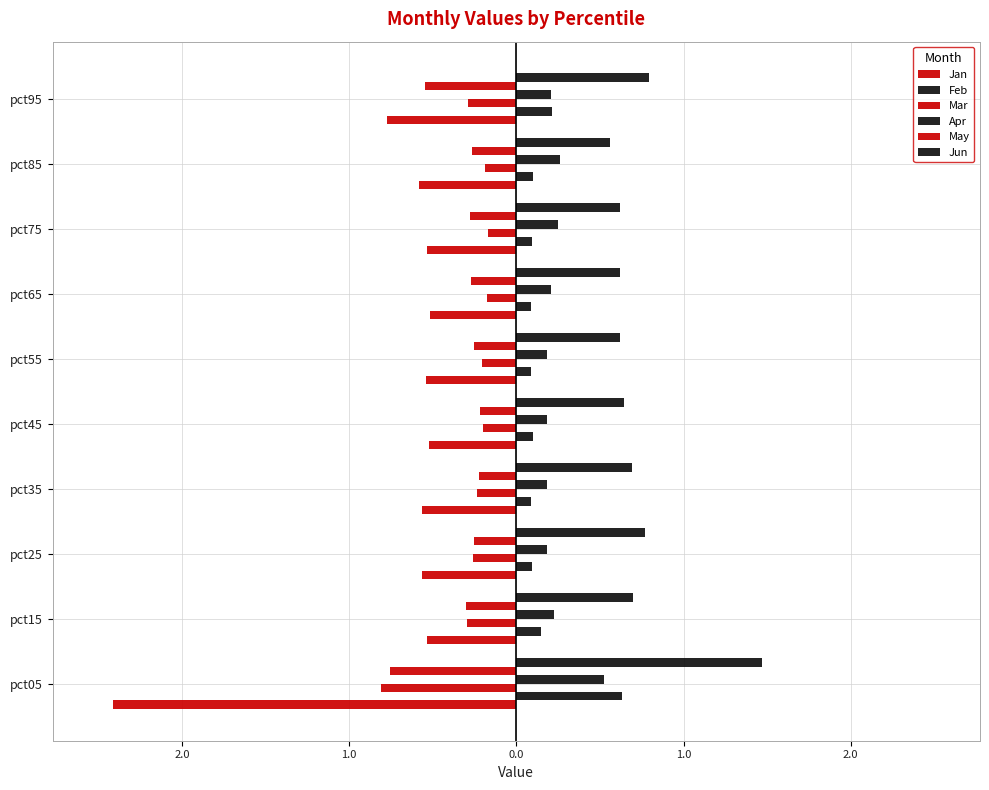

Reading right to left, list all the values displayed in this chart.

Jan: -0.8	-0.6	-0.5	-0.5	-0.5	-0.5	-0.6	-0.6	-0.5	-2.4
Feb: 0.2	0.1	0.1	0.1	0.1	0.1	0.1	0.1	0.1	0.6
Mar: -0.3	-0.2	-0.2	-0.2	-0.2	-0.2	-0.2	-0.3	-0.3	-0.8
Apr: 0.2	0.3	0.2	0.2	0.2	0.2	0.2	0.2	0.2	0.5
May: -0.5	-0.3	-0.3	-0.3	-0.3	-0.2	-0.2	-0.3	-0.3	-0.8
Jun: 0.8	0.6	0.6	0.6	0.6	0.6	0.7	0.8	0.7	1.5